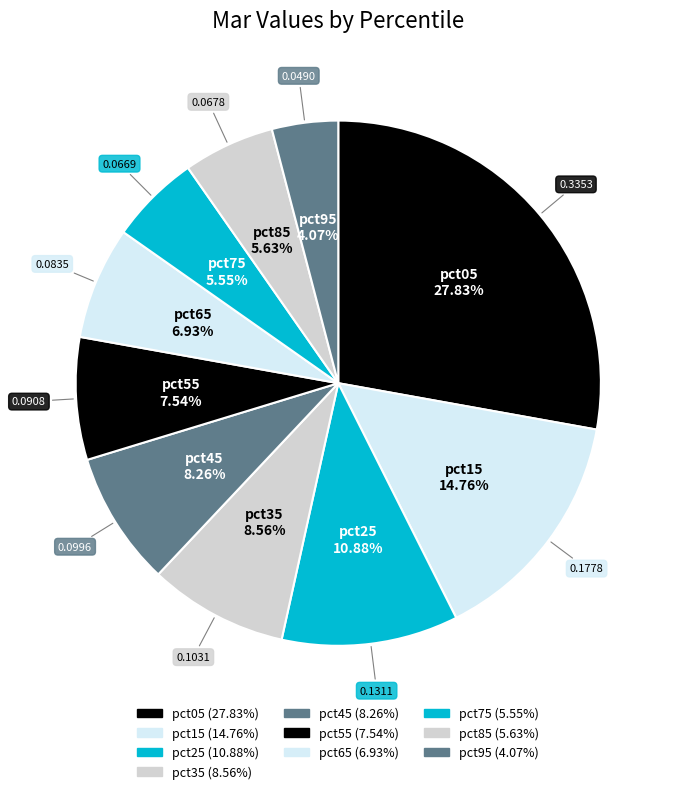

Count the number of slices in the pie.

10